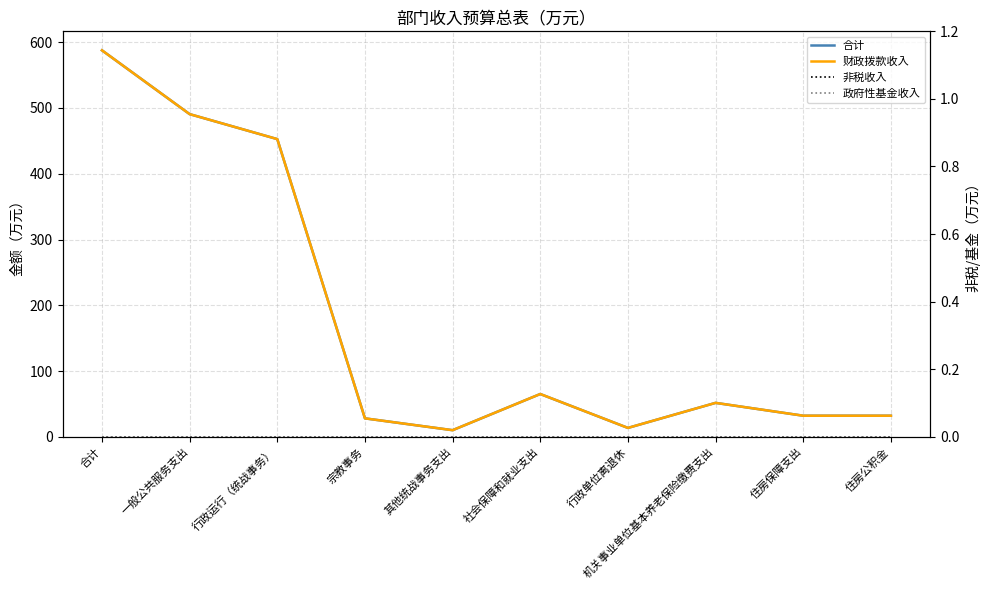

Rank the series by their maximum value, from lowest to highest.

非税收入, 政府性基金收入, 合计, 财政拨款收入